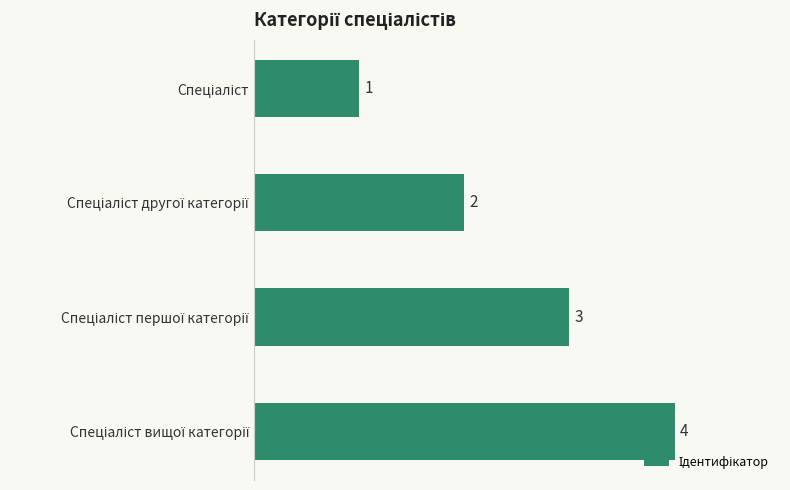

What is the value of the 1st bar from the top?

1